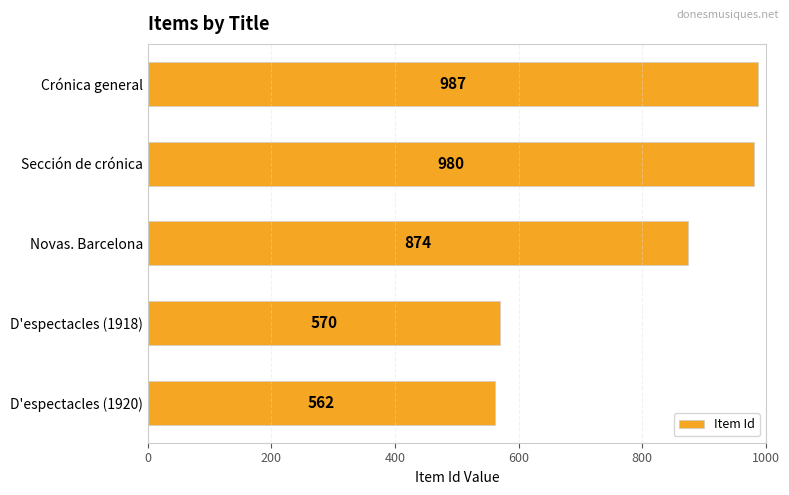

Where is the data nearest to the value 774?

Novas. Barcelona